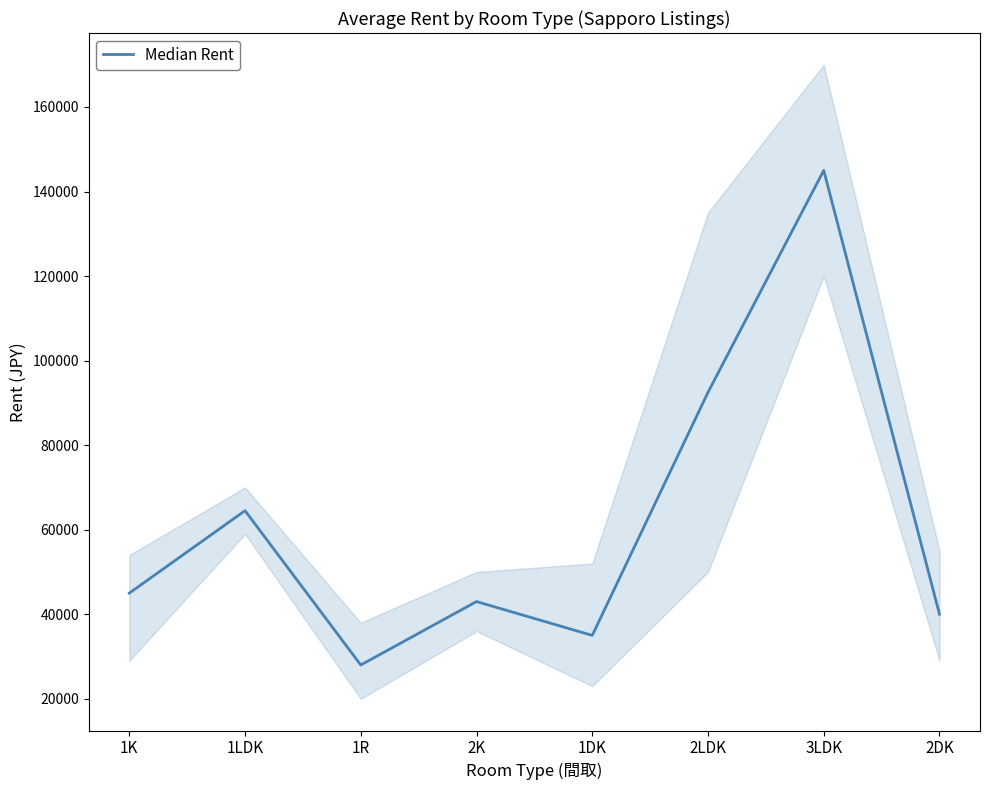

Between 2DK and 3LDK, which is larger?

3LDK